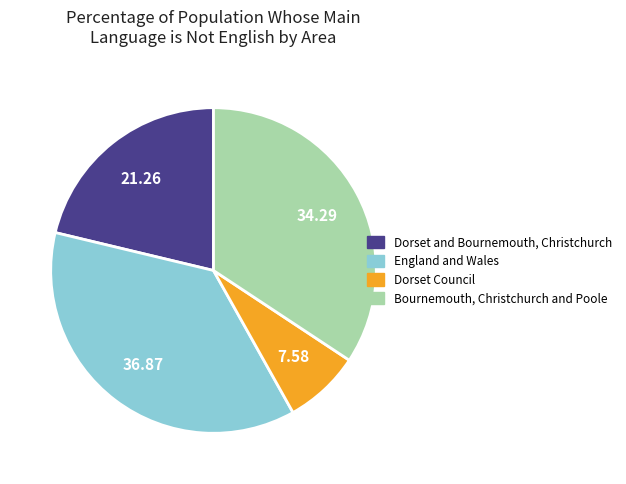

Is it true that Dorset and Bournemouth, Christchurch is 9% of the pie?

False